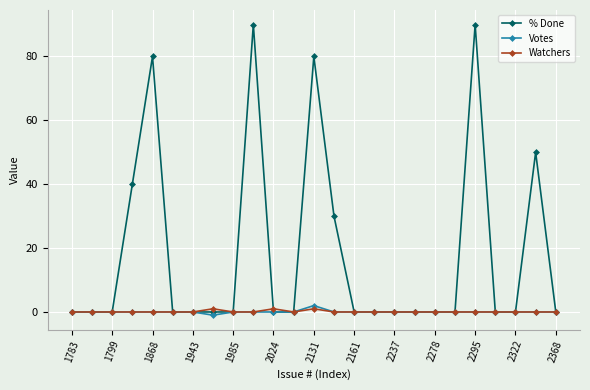

Reading left to right, extract all data points from this chart.

% Done: 0	0	0	40	80	0	0	0	0	90	0	0	80	30	0	0	0	0	0	0	90	0	0	50	0
Votes: 0	0	0	0	0	0	0	-1	0	0	0	0	2	0	0	0	0	0	0	0	0	0	0	0	0
Watchers: 0	0	0	0	0	0	0	1	0	0	1	0	1	0	0	0	0	0	0	0	0	0	0	0	0